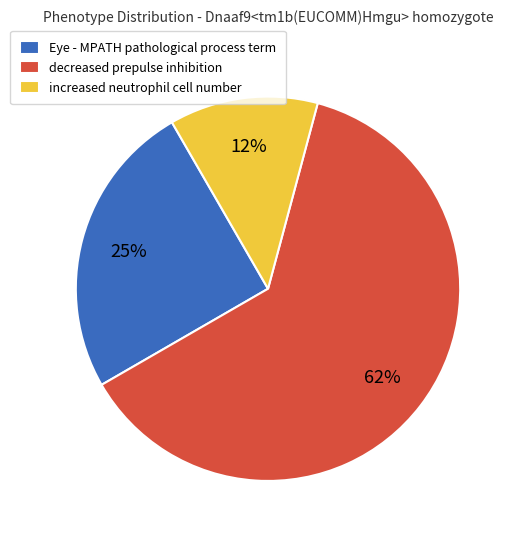

The increased neutrophil cell number slice represents 27% of the pie. True or false?

False